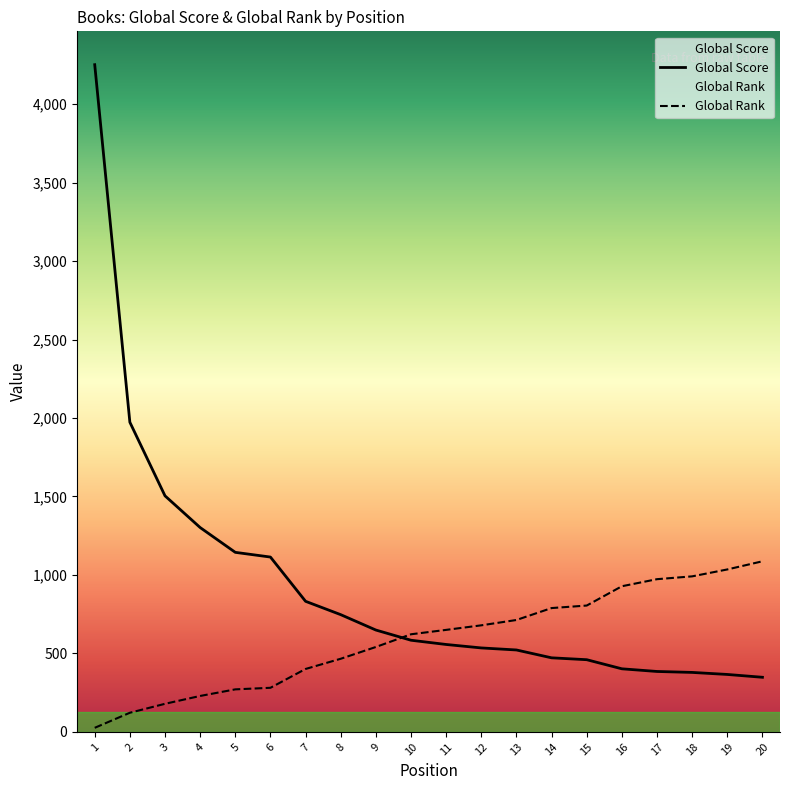

Which series has the largest total across all categories?

Global Score